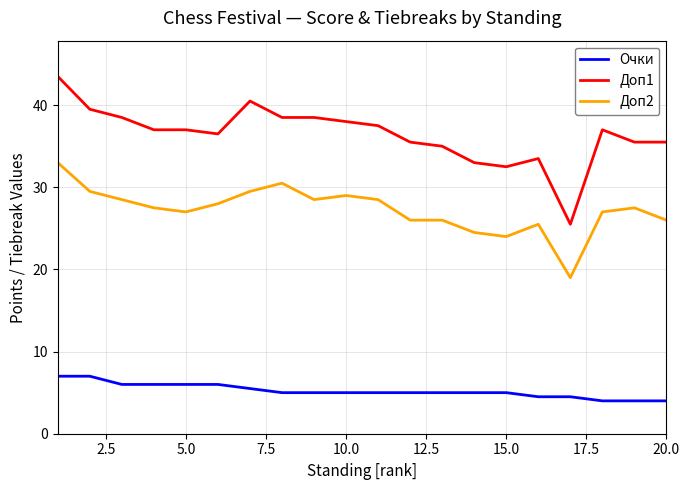

What is the greatest value displayed?

43.5